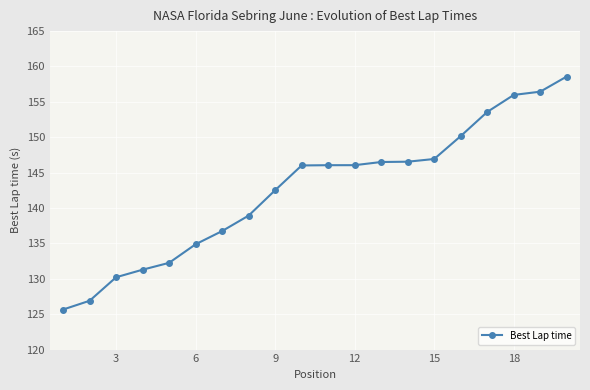

How many lines are shown in the chart?

1